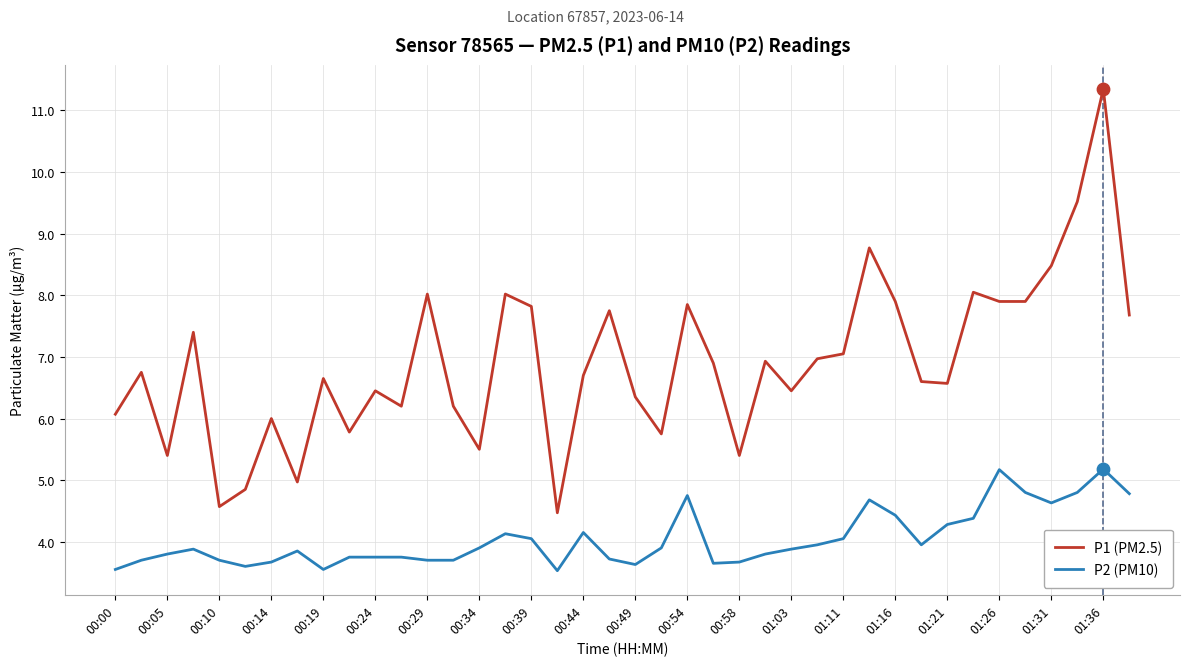

Which series has the widest spread of values?

P1 (PM2.5)